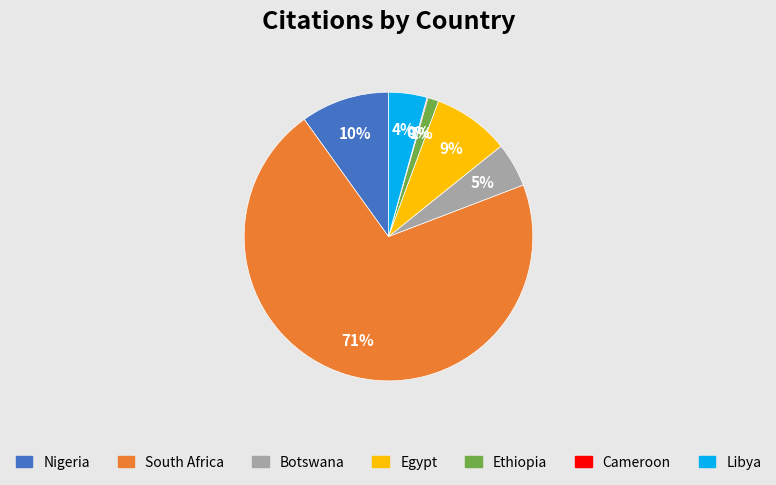

To the nearest percent, what is the difference between the largest and smallest slice percentages?

71%